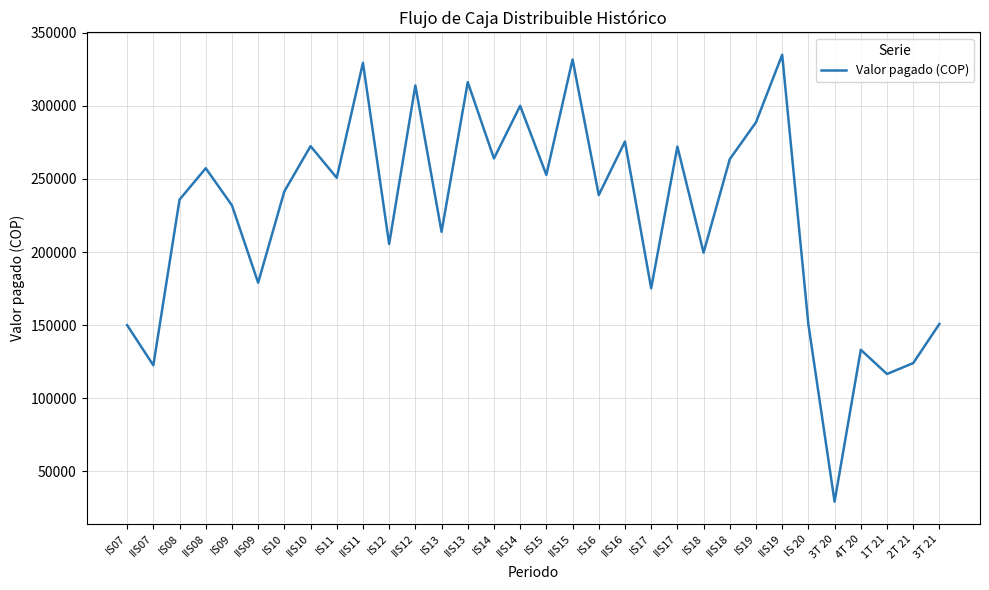

Between IIS09 and IIS16, which is larger?

IIS16